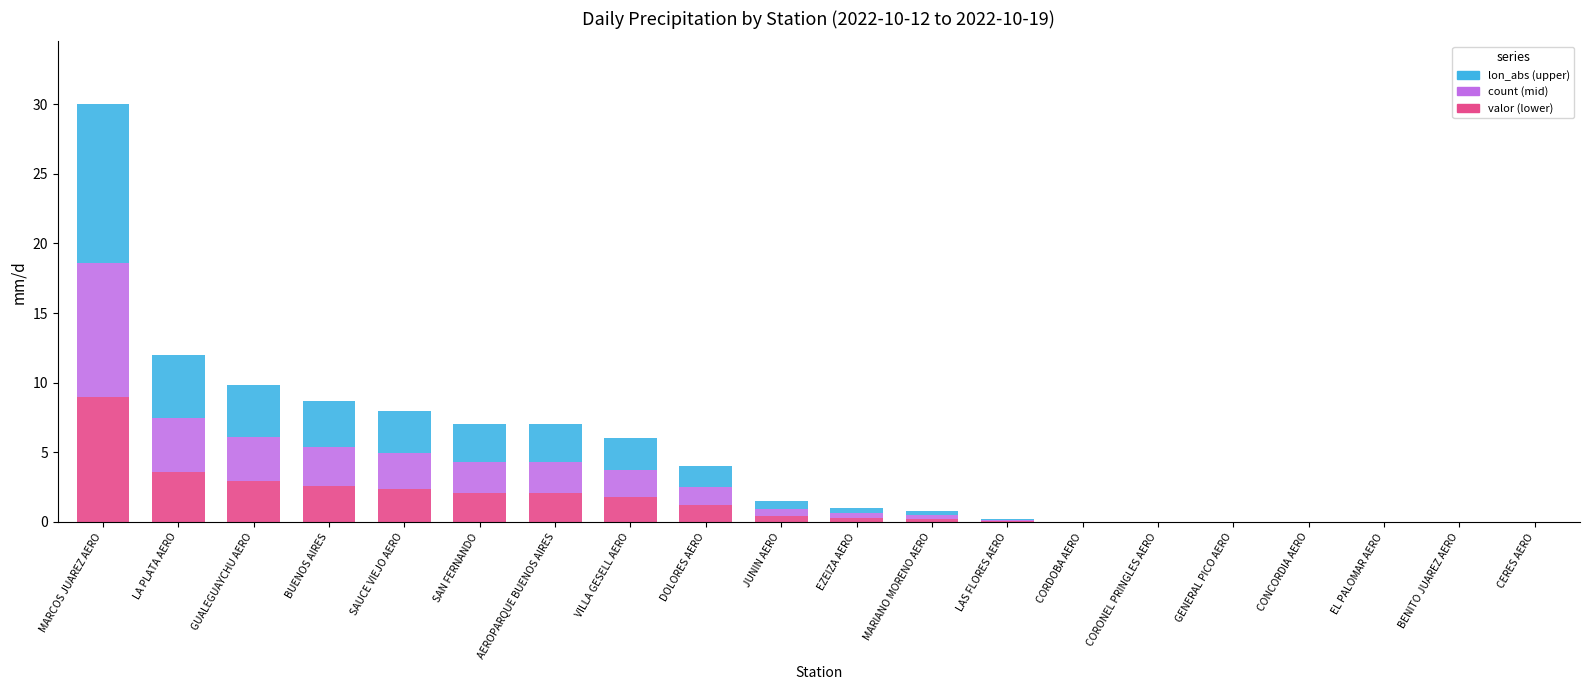

The value of valor (lower) at VILLA GESELL AERO is 2.9. True or false?

False